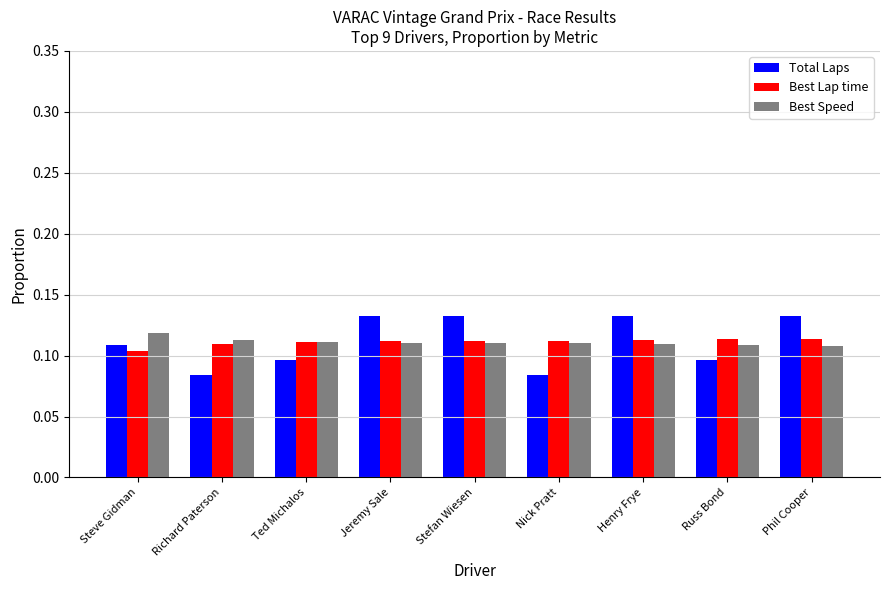

What is the label of the 9th bar from the right?

Steve Gidman